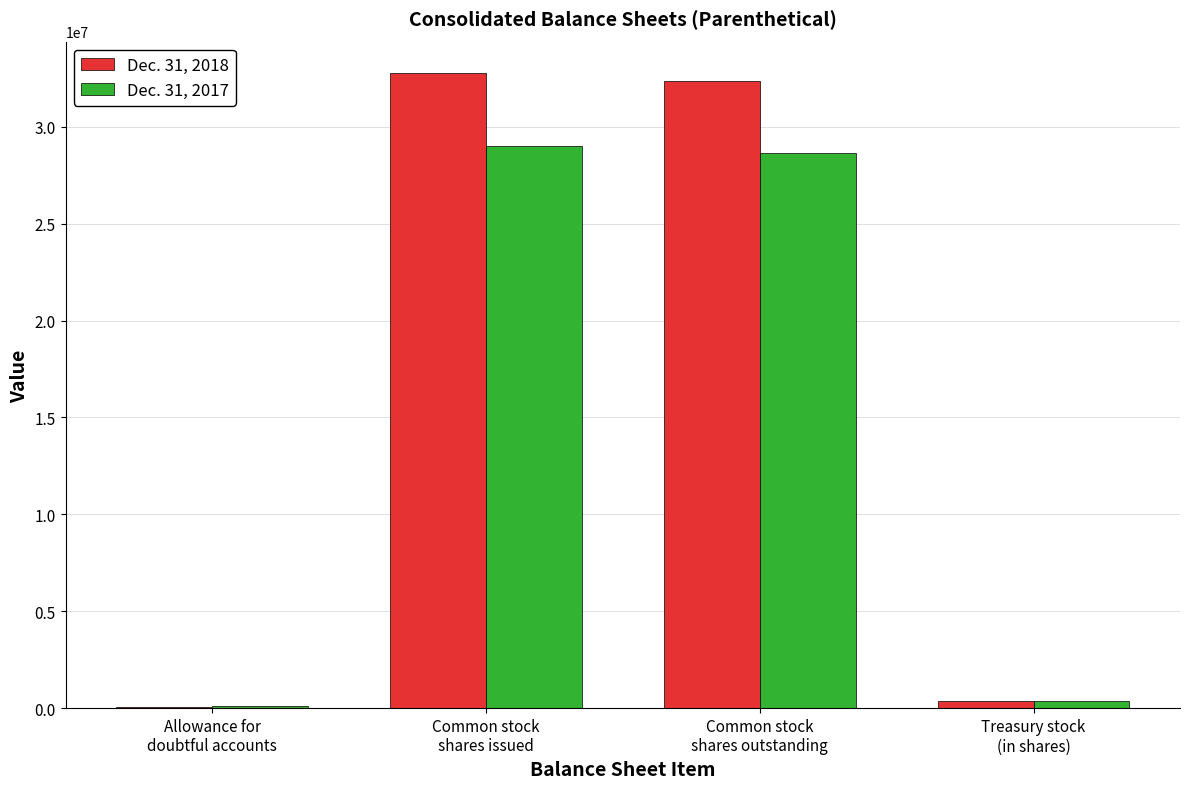

What is the greatest value displayed?

32757817